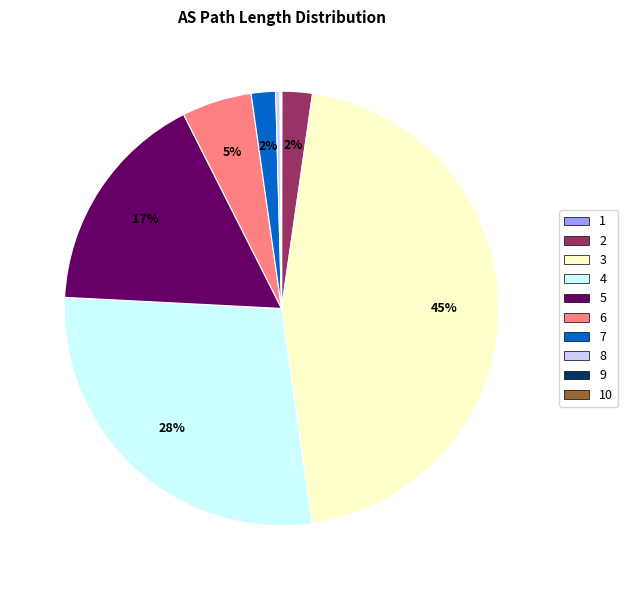

What percentage is the 4 slice, to the nearest percent?

28%